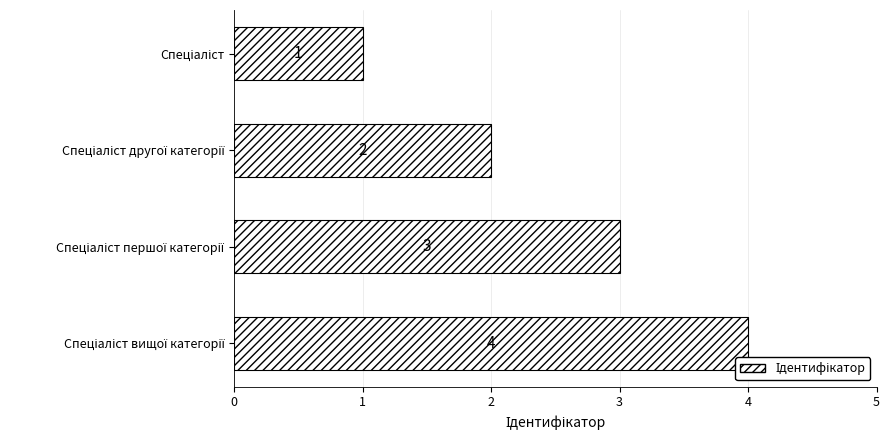

What is the difference between the maximum and minimum values?

3